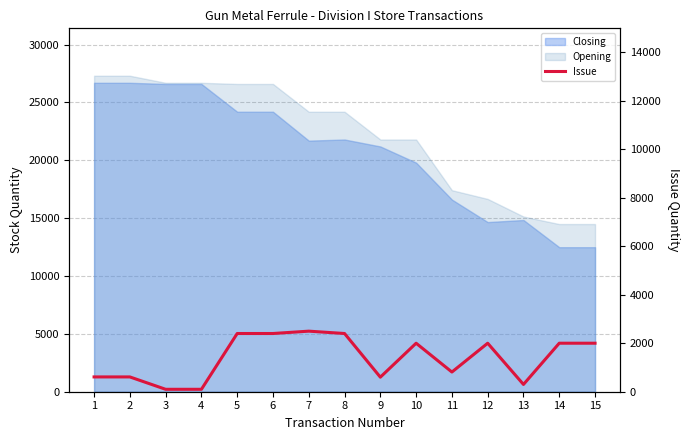

True or false: the data shows 600 at 9.

True